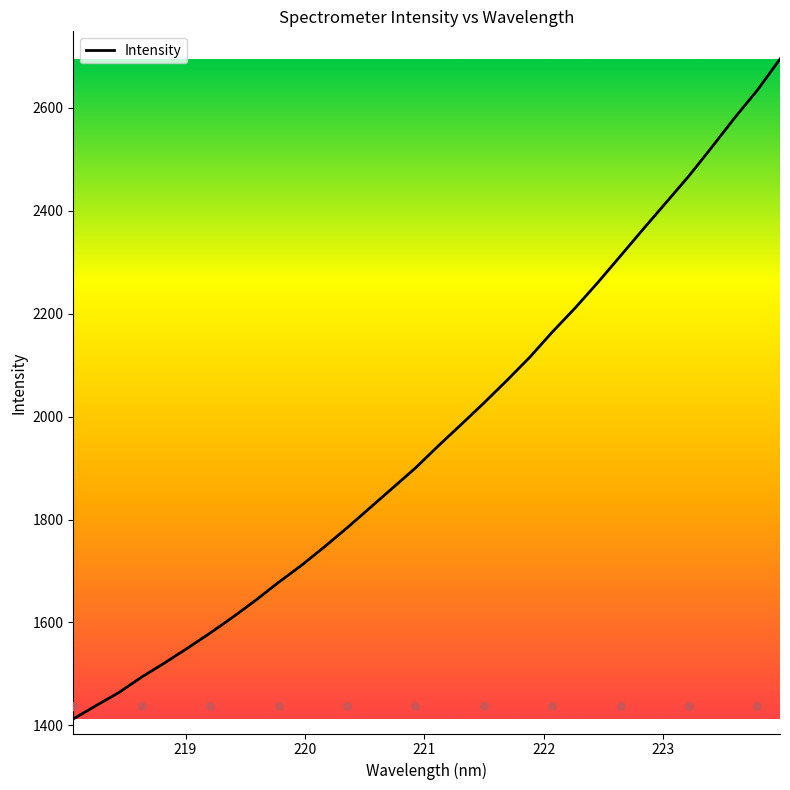

What is the minimum value for Intensity?

1412.5